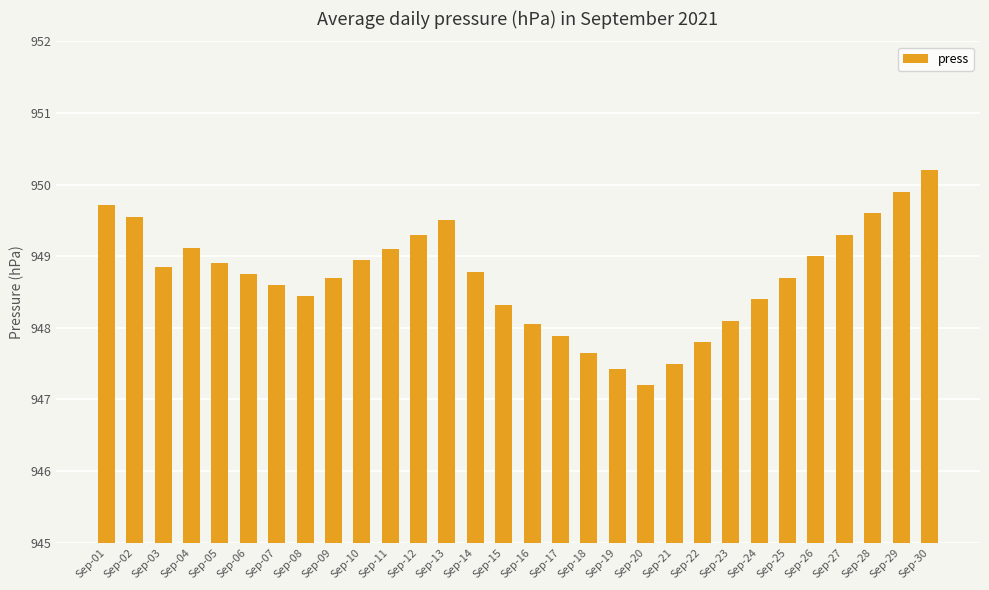

Which has a higher value, Sep-09 or Sep-04?

Sep-04